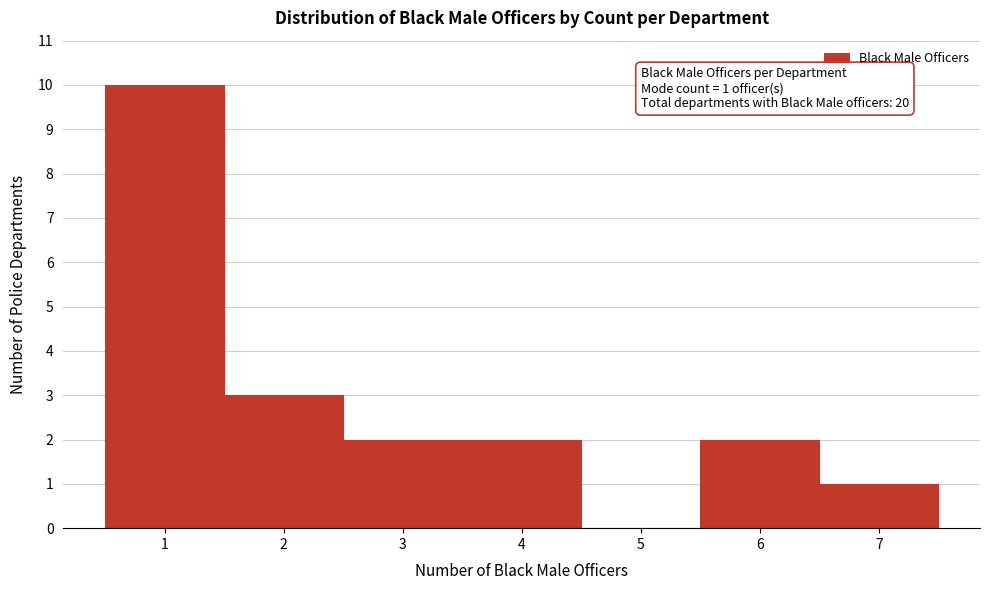

Which range on the x-axis has the tallest bar?

0.5 to 1.5